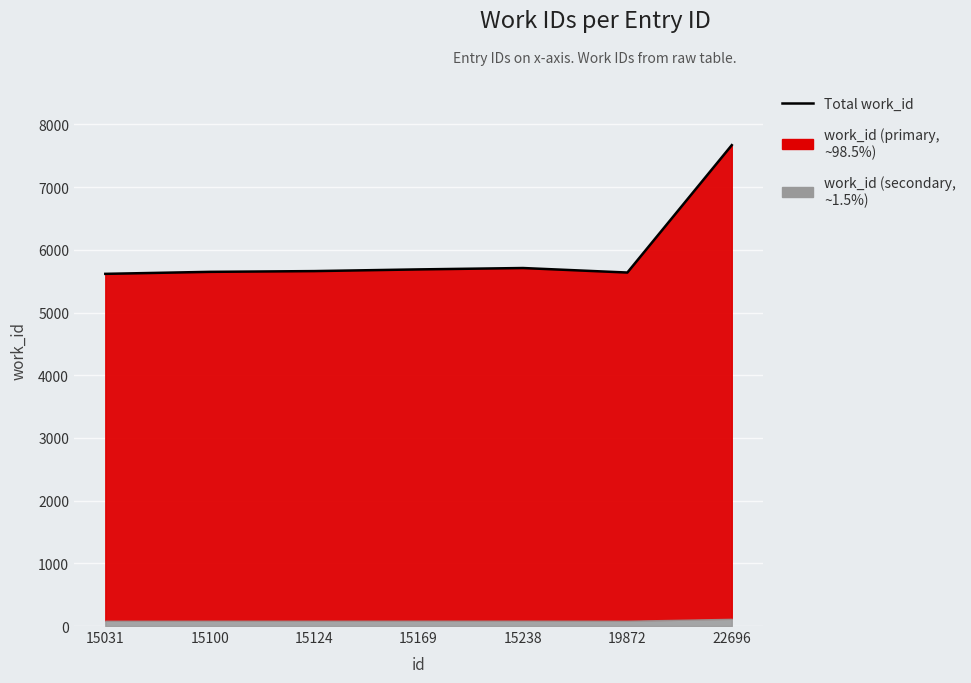

At which label is the value closest to 6643?

15238